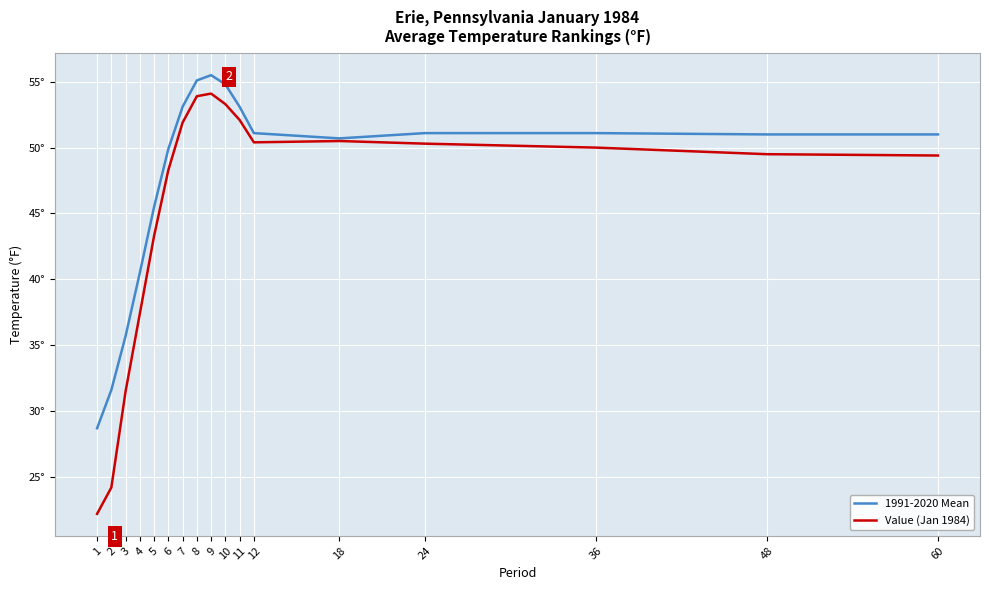

Rank the series at 3 from highest to lowest value.

1991-2020 Mean, Value (Jan 1984)